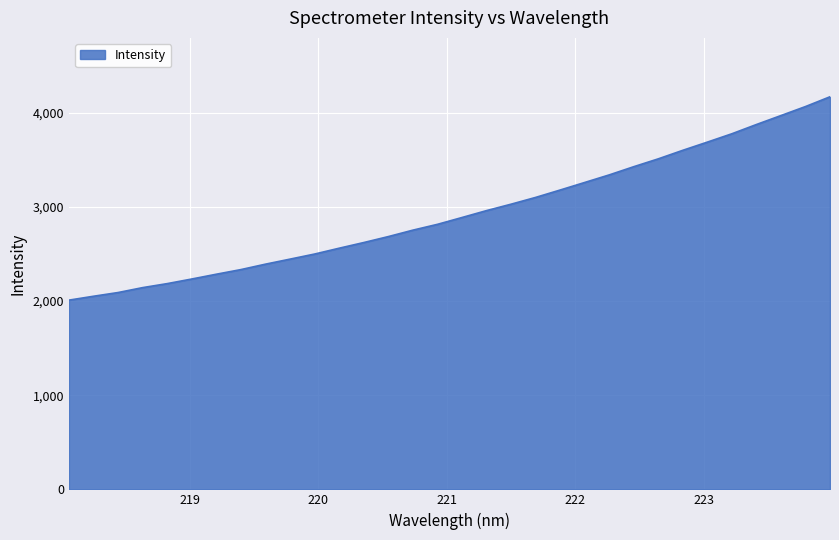

What is the maximum value shown in the chart?

4170.3